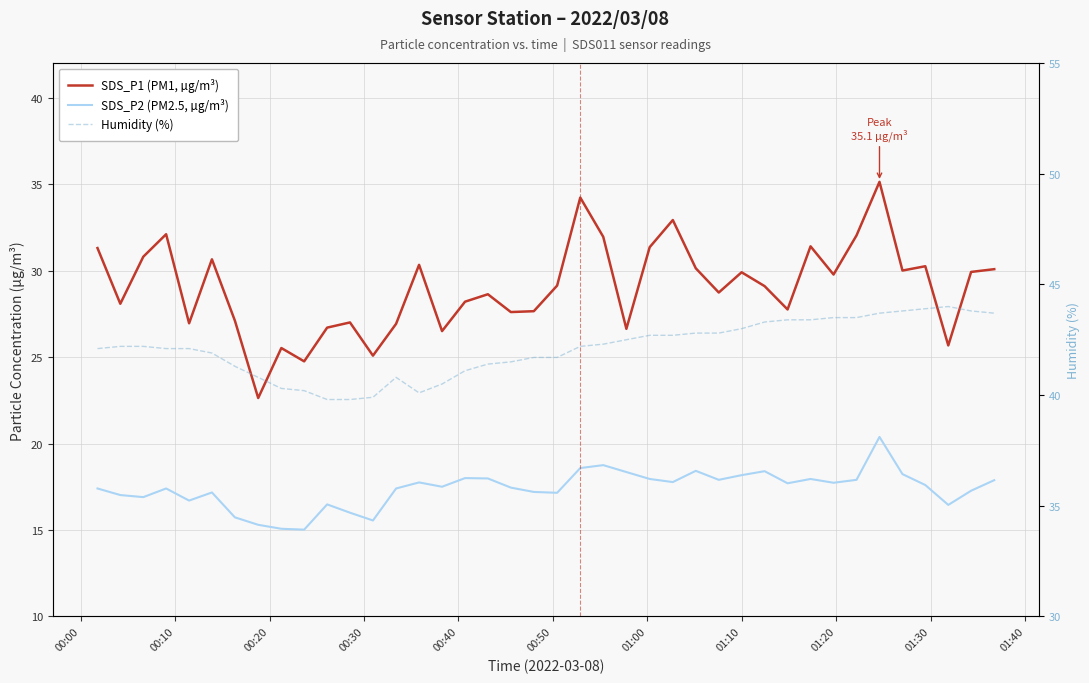

How many interior local valleys does the SDS_P1 (PM1, µg/m³) series have?

13